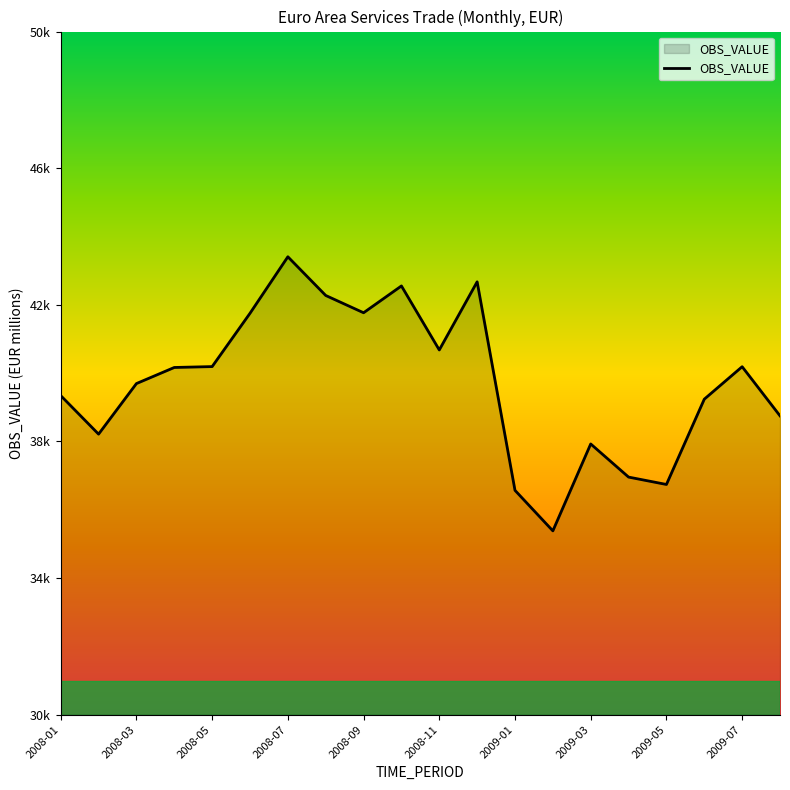

What is the value of the 11th point from the left?

40678.9